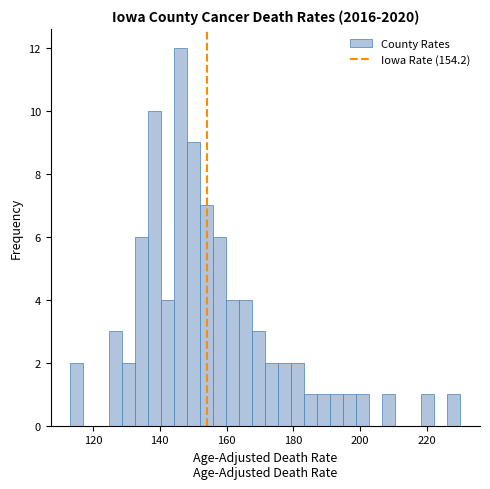

Around what value on the x-axis is the tallest bar? Give the approximate position of its centre, as read against the axis.

146